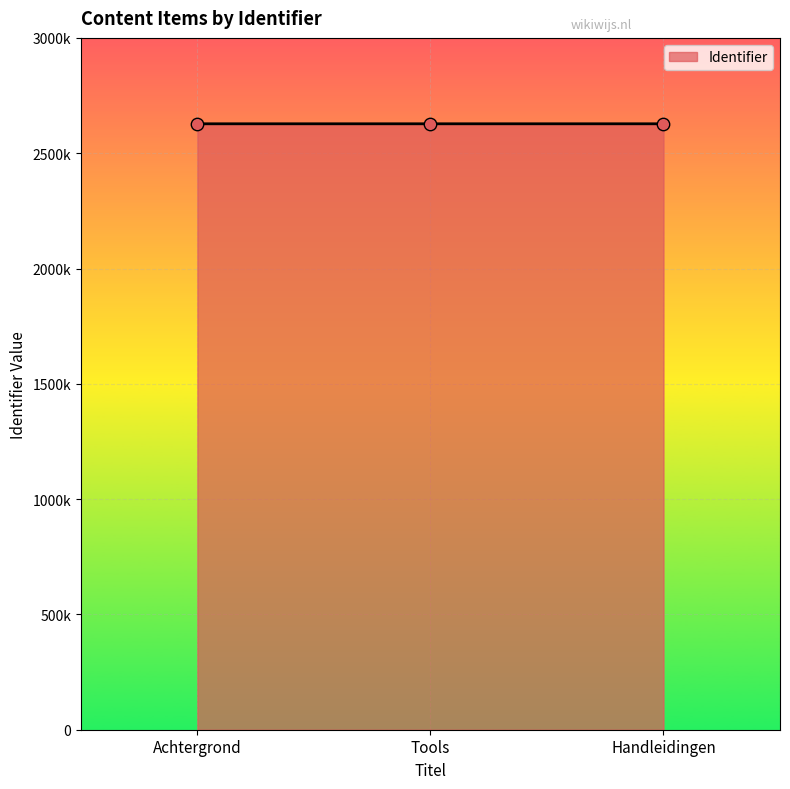

Which has a higher value, Tools or Achtergrond?

Tools